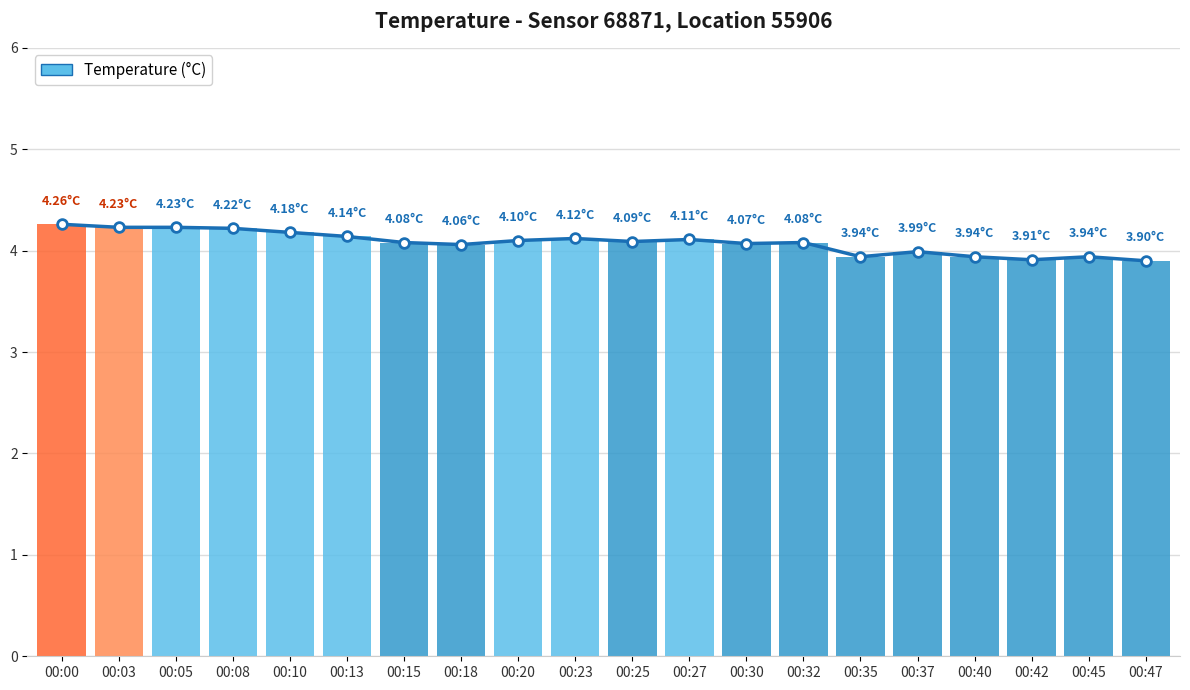

The value at 00:37 is 5.7. True or false?

False